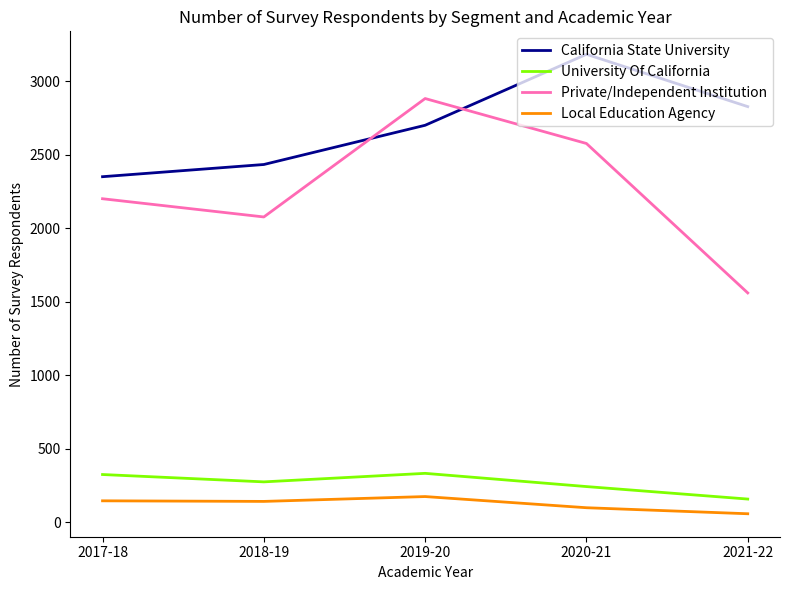

True or false: Local Education Agency and California State University cross at least once.

False